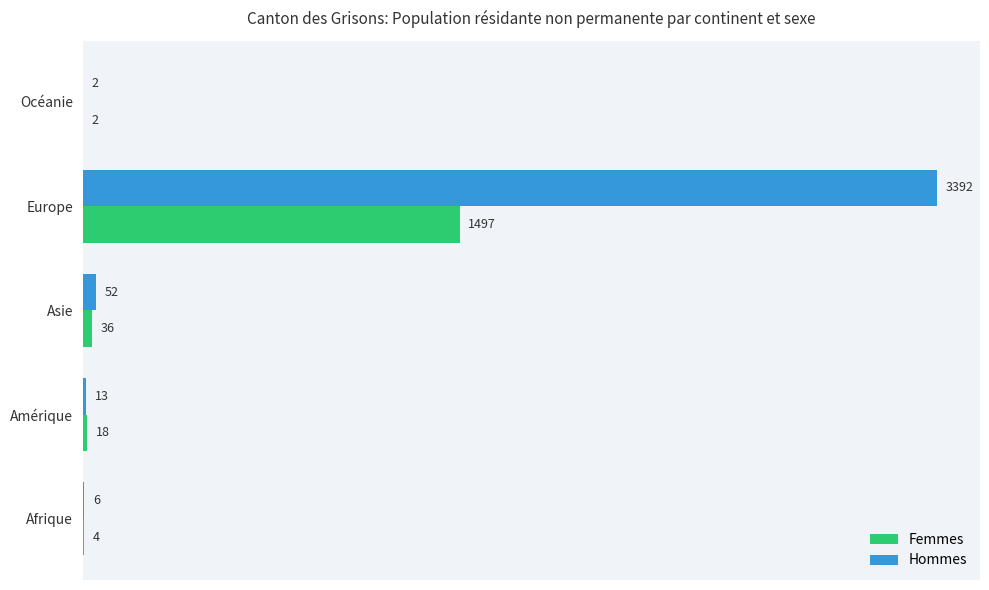

Which series changed the most between Afrique and Europe?

Hommes